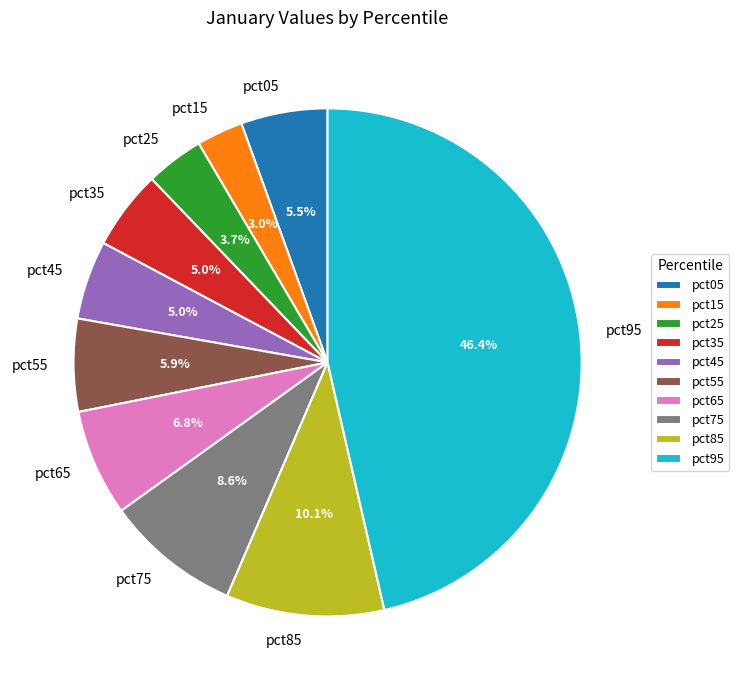

Rank the categories by value from highest to lowest.

pct95, pct85, pct75, pct65, pct55, pct05, pct35, pct45, pct25, pct15